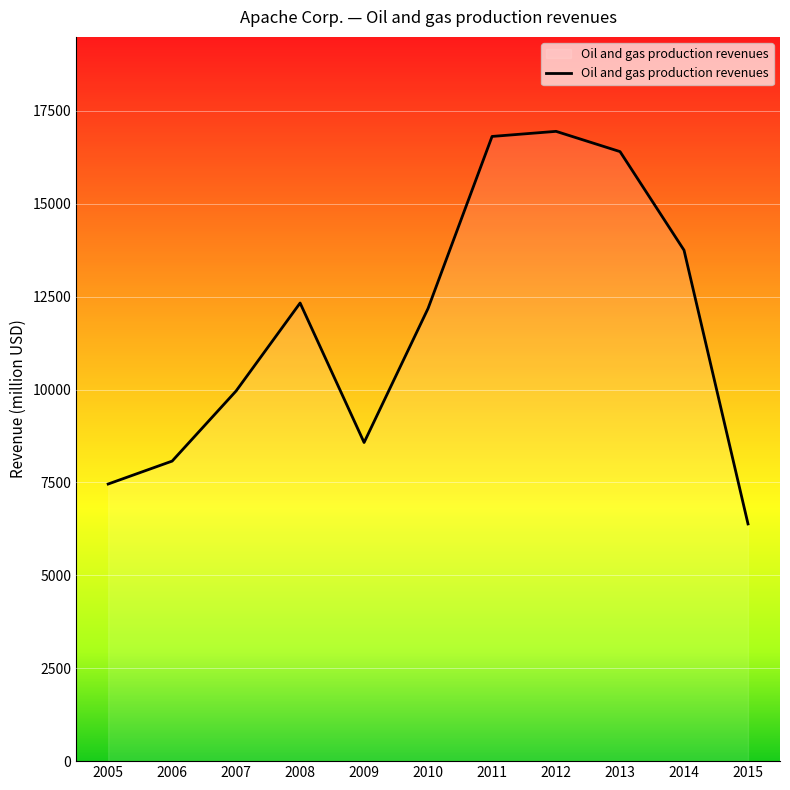

Is it true that the value at 2011 is 23668?

False